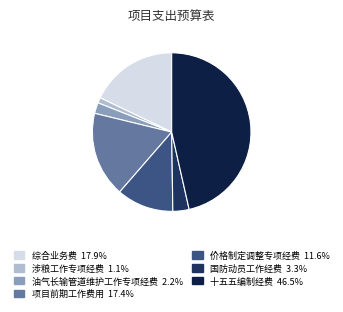

To the nearest percent, what is the average slice percentage?

14%